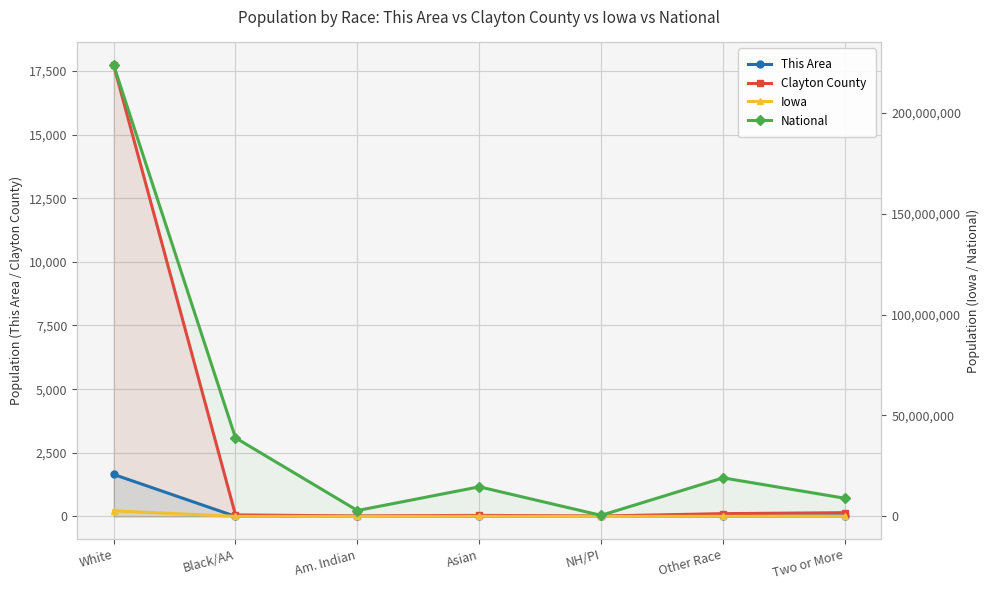

What is the label of the 1st point from the left?

White